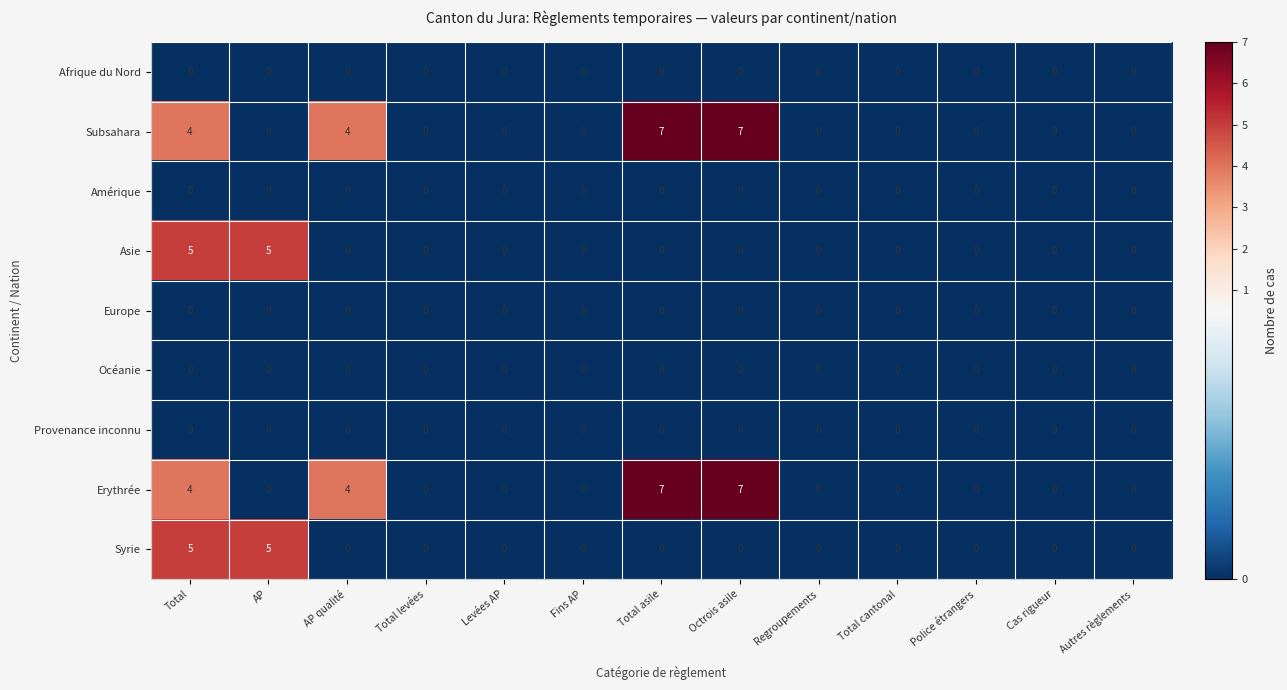

What value does the Erythrée series have at Total asile?

7